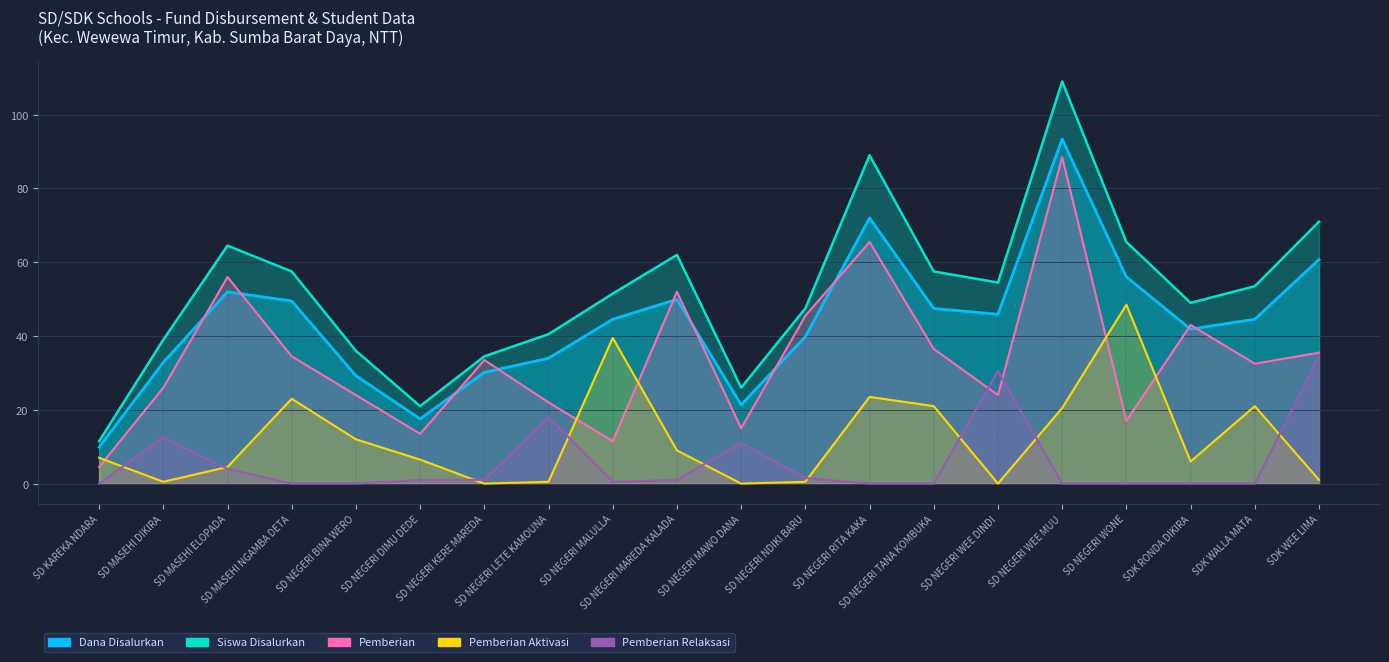

Which label corresponds to the smallest value in the chart?

SD NEGERI KERE MAREDA